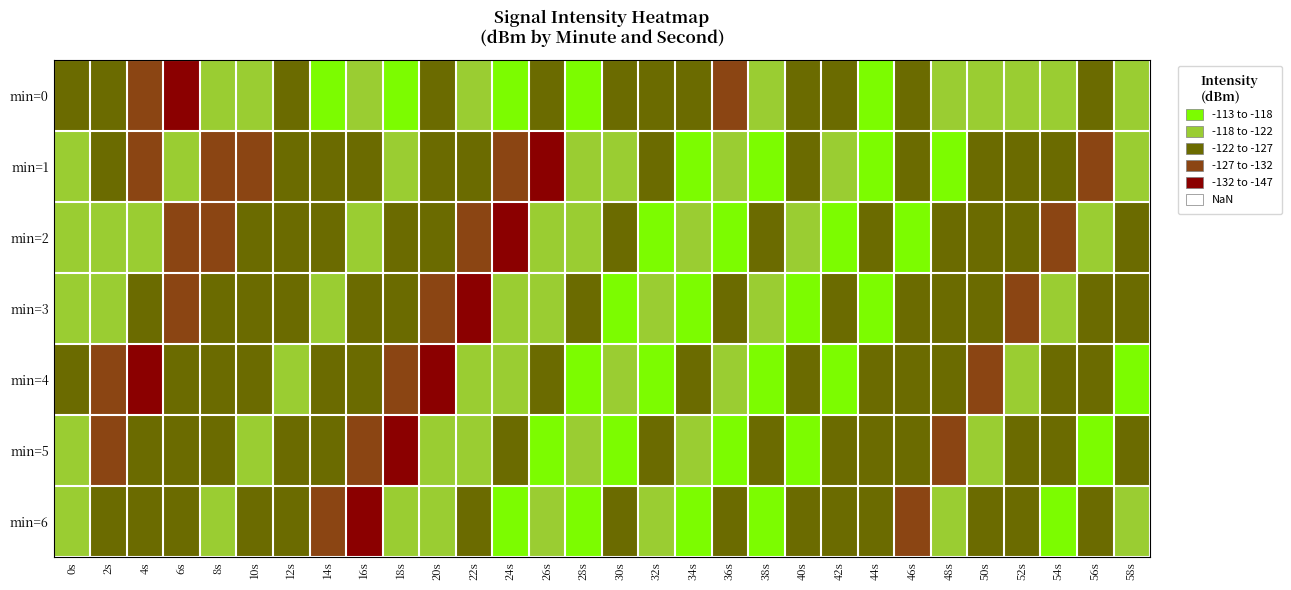

Reading left to right, extract all data points from this chart.

min=0: 0s=-122.6	2s=-125.2	4s=-127.8	6s=-132.3	8s=-119.9	10s=-120.7	12s=-124.3	14s=-115.8	16s=-121.5	18s=-117.0	20s=-125.5	22s=-121.7	24s=-117.6	26s=-122.1	28s=-113.5	30s=-124.2	32s=-125.4	34s=-122.6	36s=-130.7	38s=-121.0	40s=-124.0	42s=-127.0	44s=-115.8	46s=-123.2	48s=-120.3	50s=-119.7	52s=-120.7	54s=-121.3	56s=-123.6	58s=-121.2
min=1: 0s=-122.0	2s=-124.3	4s=-127.8	6s=-119.5	8s=-131.7	10s=-127.2	12s=-125.4	14s=-125.6	16s=-122.4	18s=-119.7	20s=-122.4	22s=-125.2	24s=-127.8	26s=-132.3	28s=-119.9	30s=-120.7	32s=-124.3	34s=-115.8	36s=-121.5	38s=-117.0	40s=-125.5	42s=-121.7	44s=-117.6	46s=-122.1	48s=-113.5	50s=-124.2	52s=-125.4	54s=-122.6	56s=-130.7	58s=-121.0
min=2: 0s=-120.7	2s=-120.5	4s=-119.7	6s=-131.7	8s=-127.2	10s=-125.4	12s=-125.6	14s=-122.4	16s=-119.7	18s=-122.4	20s=-125.2	22s=-127.8	24s=-132.3	26s=-119.9	28s=-120.7	30s=-124.3	32s=-115.8	34s=-121.5	36s=-117.0	38s=-125.5	40s=-121.7	42s=-117.6	44s=-122.1	46s=-113.5	48s=-124.2	50s=-125.4	52s=-122.6	54s=-130.7	56s=-121.0	58s=-124.0
min=3: 0s=-121.3	2s=-119.5	4s=-122.4	6s=-127.2	8s=-125.4	10s=-125.6	12s=-122.4	14s=-119.7	16s=-122.4	18s=-125.2	20s=-127.8	22s=-132.3	24s=-119.9	26s=-120.7	28s=-124.3	30s=-115.8	32s=-121.5	34s=-117.0	36s=-125.5	38s=-121.7	40s=-117.6	42s=-122.1	44s=-113.5	46s=-124.2	48s=-125.4	50s=-122.6	52s=-130.7	54s=-121.0	56s=-124.0	58s=-127.0
min=4: 0s=-123.6	2s=-131.7	4s=-146.9	6s=-125.4	8s=-125.6	10s=-122.4	12s=-119.7	14s=-122.4	16s=-125.2	18s=-127.8	20s=-132.3	22s=-119.9	24s=-120.7	26s=-124.3	28s=-115.8	30s=-121.5	32s=-117.0	34s=-125.5	36s=-121.7	38s=-117.6	40s=-122.1	42s=-113.5	44s=-124.2	46s=-125.4	48s=-122.6	50s=-130.7	52s=-121.0	54s=-124.0	56s=-127.0	58s=-115.8
min=5: 0s=-121.2	2s=-127.2	4s=-125.6	6s=-125.6	8s=-122.4	10s=-119.7	12s=-122.4	14s=-125.2	16s=-127.8	18s=-132.3	20s=-119.9	22s=-120.7	24s=-124.3	26s=-115.8	28s=-121.5	30s=-117.0	32s=-125.5	34s=-121.7	36s=-117.6	38s=-122.1	40s=-113.5	42s=-124.2	44s=-125.4	46s=-122.6	48s=-130.7	50s=-121.0	52s=-124.0	54s=-127.0	56s=-115.8	58s=-123.2
min=6: 0s=-121.7	2s=-125.4	4s=-122.4	6s=-122.4	8s=-119.7	10s=-122.4	12s=-125.2	14s=-127.8	16s=-132.3	18s=-119.9	20s=-120.7	22s=-124.3	24s=-115.8	26s=-121.5	28s=-117.0	30s=-125.5	32s=-121.7	34s=-117.6	36s=-122.1	38s=-113.5	40s=-124.2	42s=-125.4	44s=-122.6	46s=-130.7	48s=-121.0	50s=-124.0	52s=-127.0	54s=-115.8	56s=-123.2	58s=-120.3